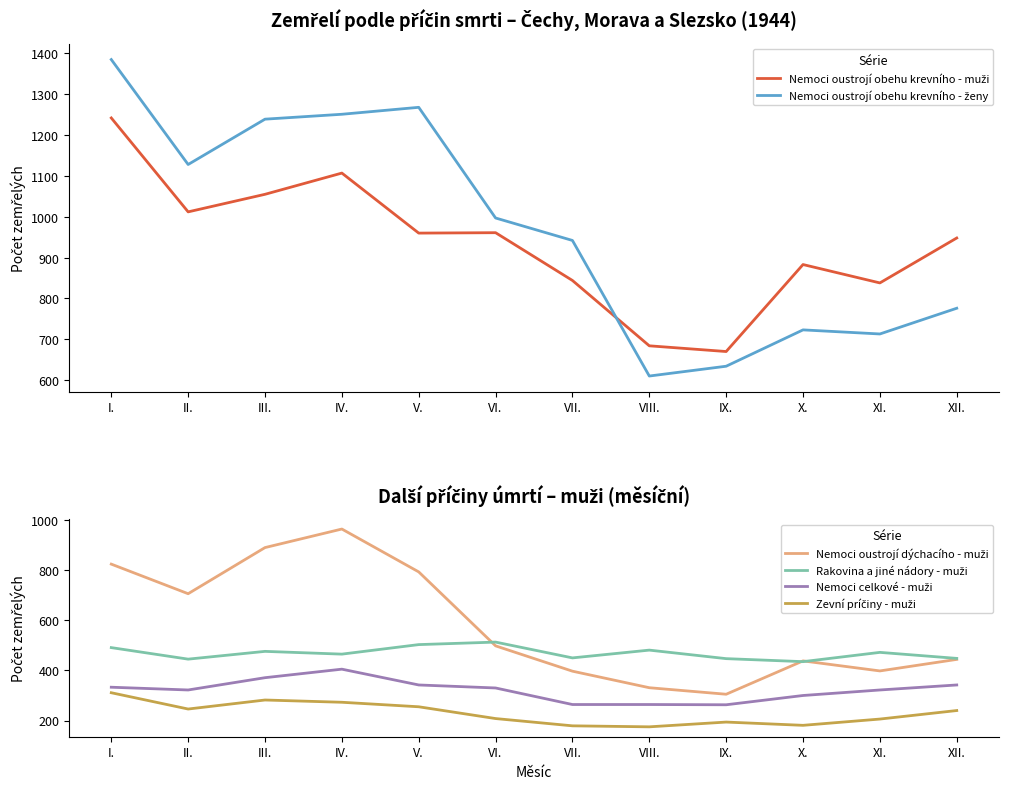

Does the chart display data point markers on the line(s)?

No